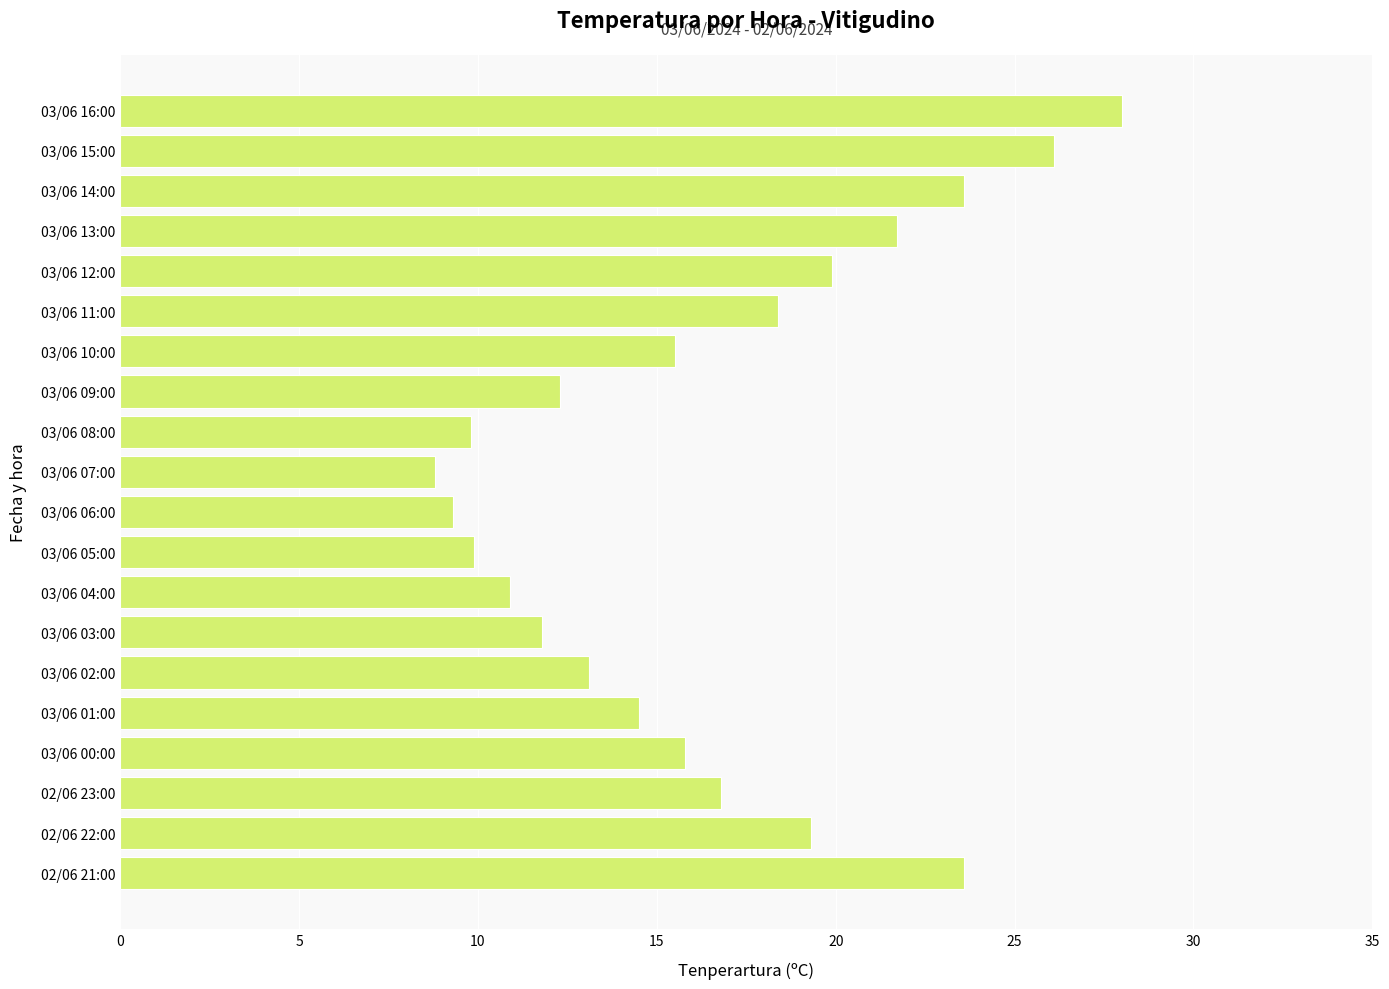

What position from the bottom is 03/06 00:00?

4